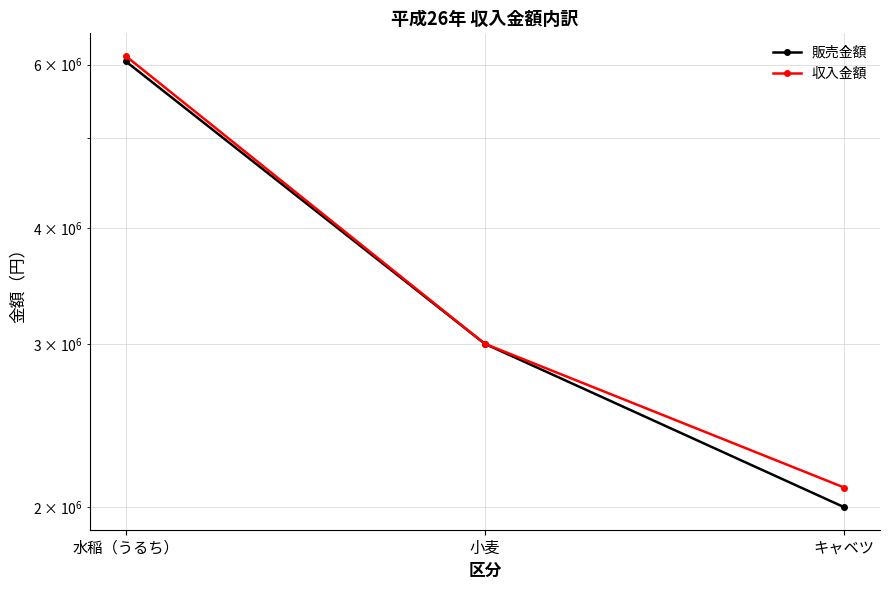

The 収入金額 series shows 6130000 at 水稲（うるち）. True or false?

True